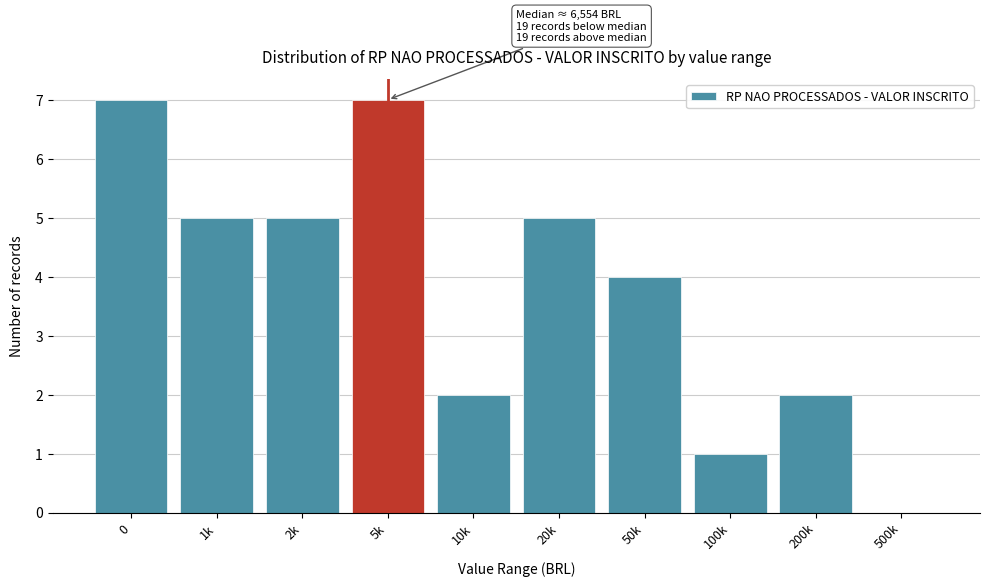

Reading right to left, list all the values displayed in this chart.

500k=0	200k=2	100k=1	50k=4	20k=5	10k=2	5k=7	2k=5	1k=5	0=7